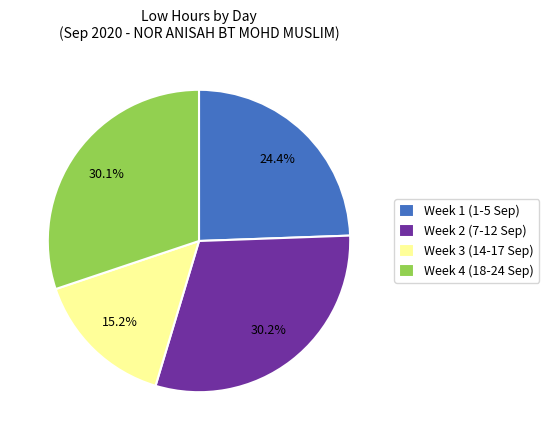

What percentage do Week 4 (18-24 Sep) and Week 2 (7-12 Sep) together represent?

60.4%